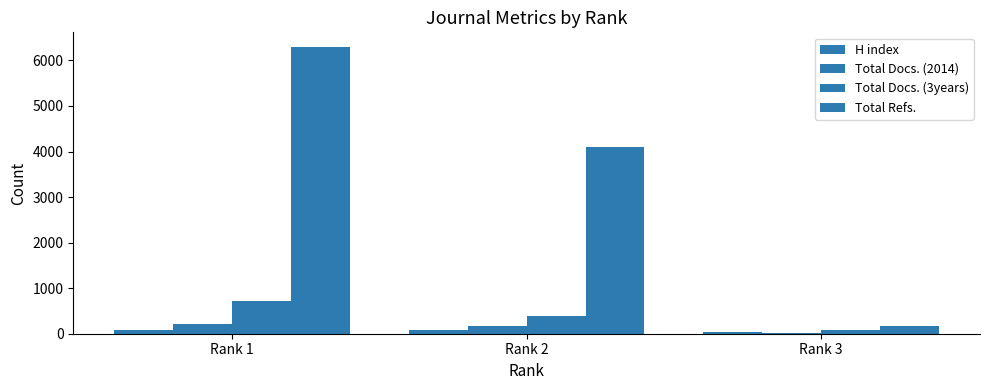

True or false: H index has a value of 75 at Rank 2.

True